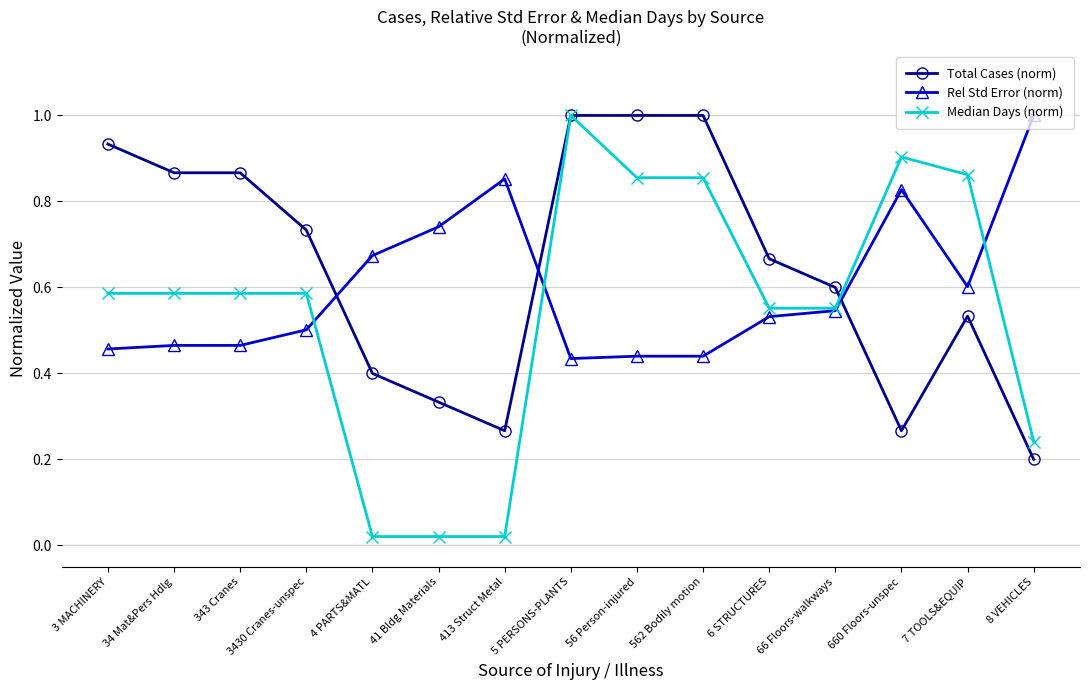

True or false: Median Days (norm) has more than 1 points higher than both neighbors.

True